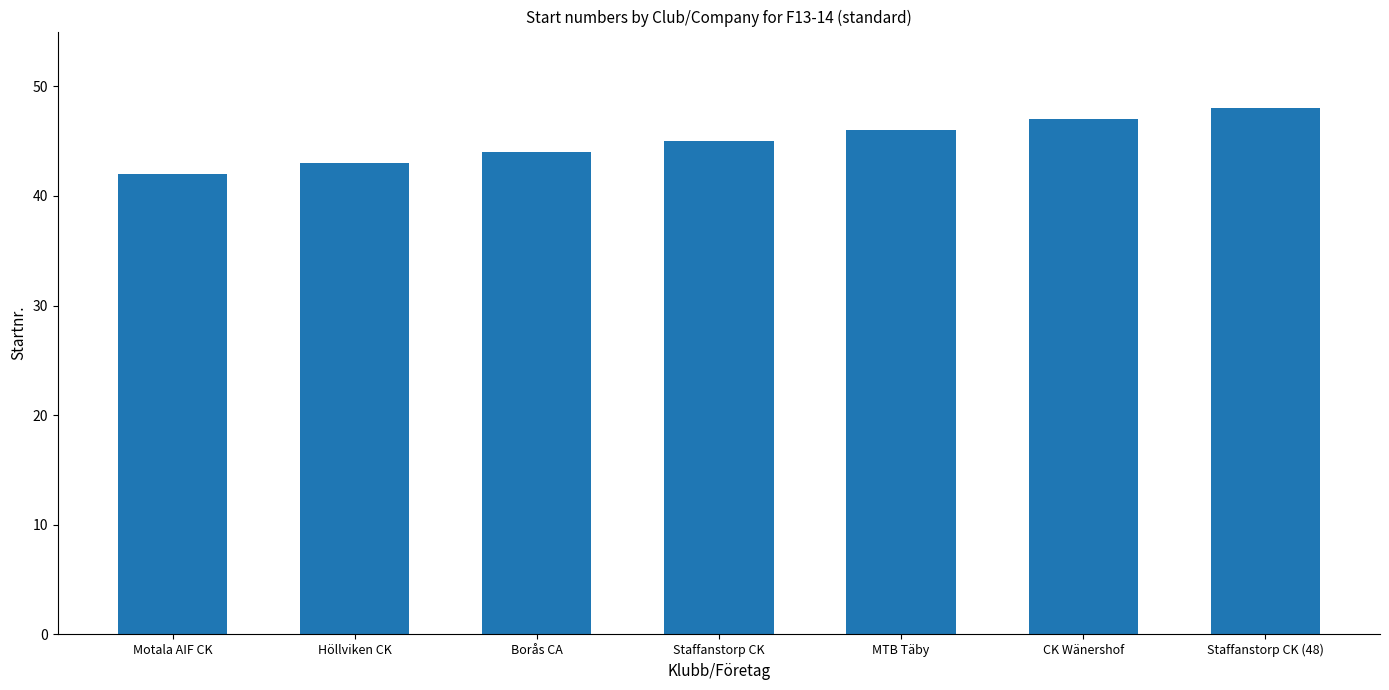

What is the difference between the maximum and second lowest values?

5